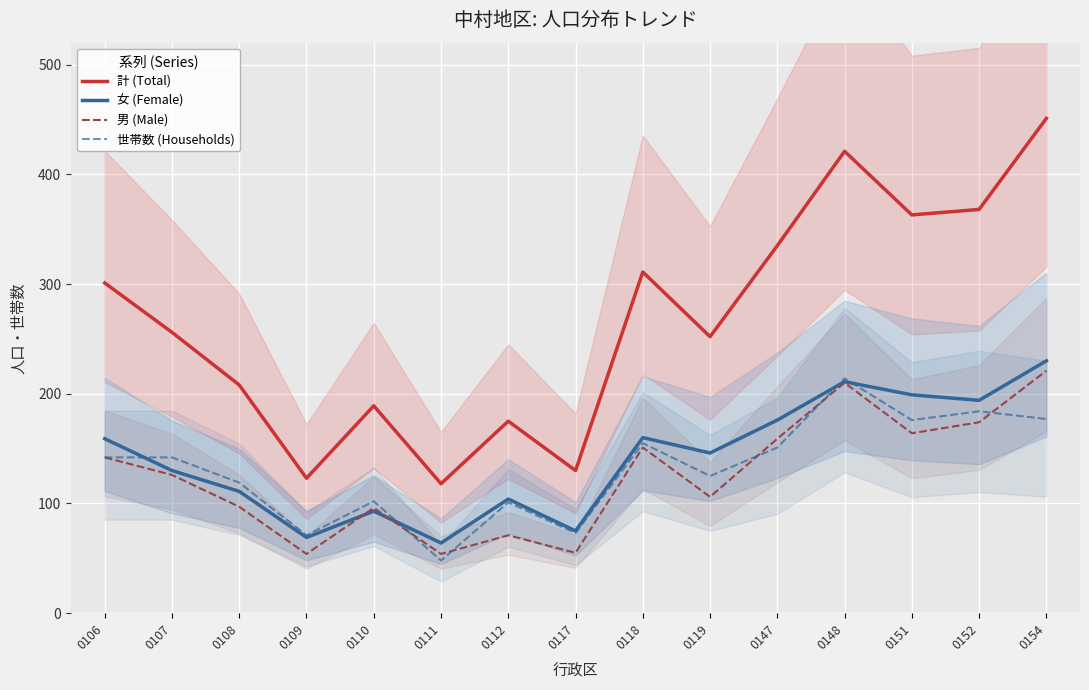

Which series has the largest total across all categories?

計 (Total)